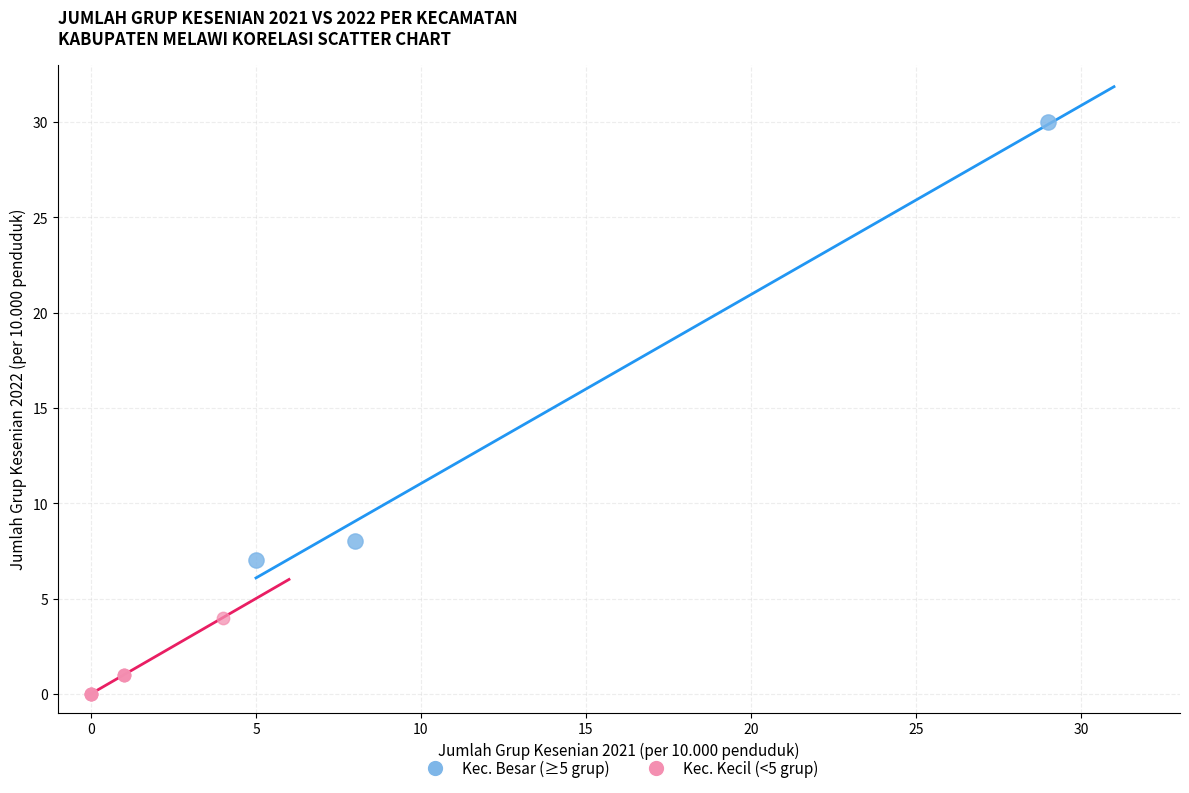

What are all the series names shown in the legend?

Kec. Besar (≥5 grup), Kec. Kecil (<5 grup)